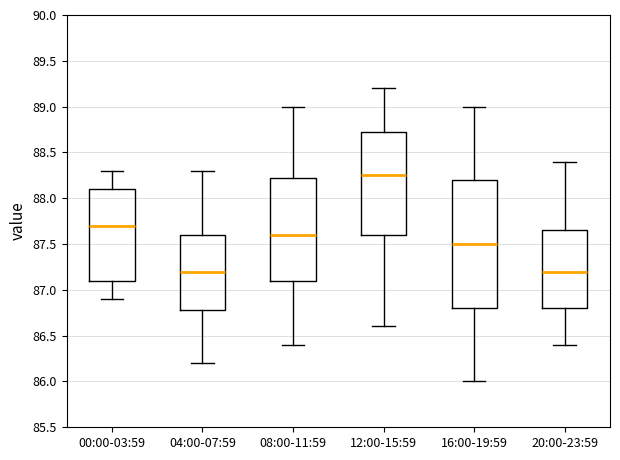

Reading left to right, transcribe this box plot: for each box, give where its median line is, the range the box spans, and where its two whiskers end, as read against the y-axis. The values are not printed on the chart, so give them approximately, as read against the axis.

00:00-03:59: median 87.70, box 87.10 to 88.10, whiskers 86.90 to 88.30
04:00-07:59: median 87.20, box 86.80 to 87.60, whiskers 86.20 to 88.30
08:00-11:59: median 87.60, box 87.10 to 88.25, whiskers 86.40 to 89.00
12:00-15:59: median 88.25, box 87.60 to 88.75, whiskers 86.60 to 89.20
16:00-19:59: median 87.50, box 86.80 to 88.20, whiskers 86.00 to 89.00
20:00-23:59: median 87.20, box 86.80 to 87.65, whiskers 86.40 to 88.40